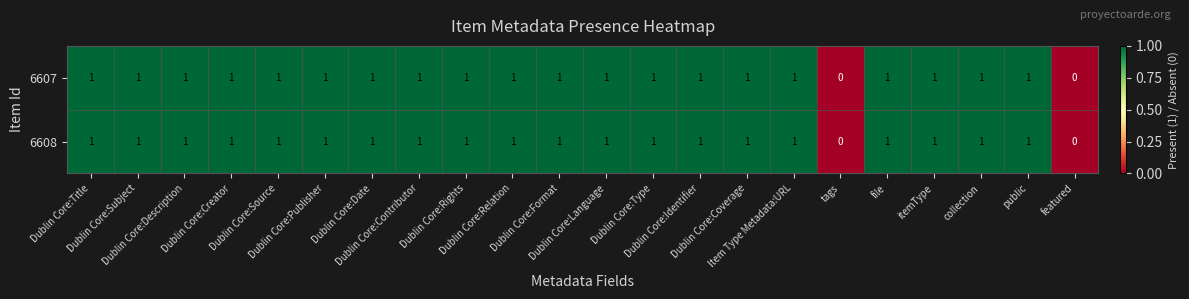

How many 6608 values are between 1 and 2?

20